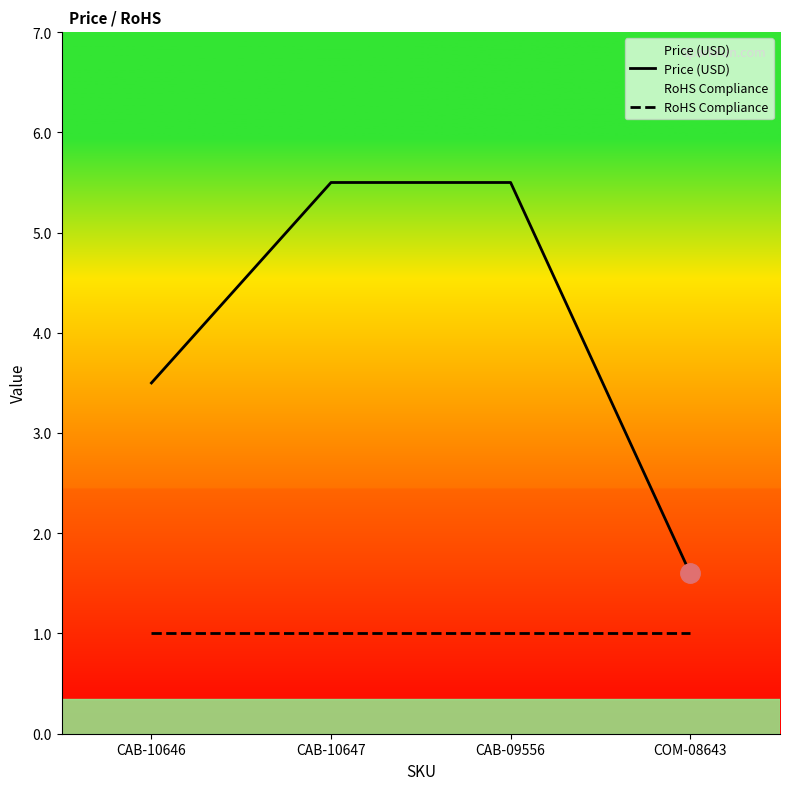

How many categories are shown in the chart?

4